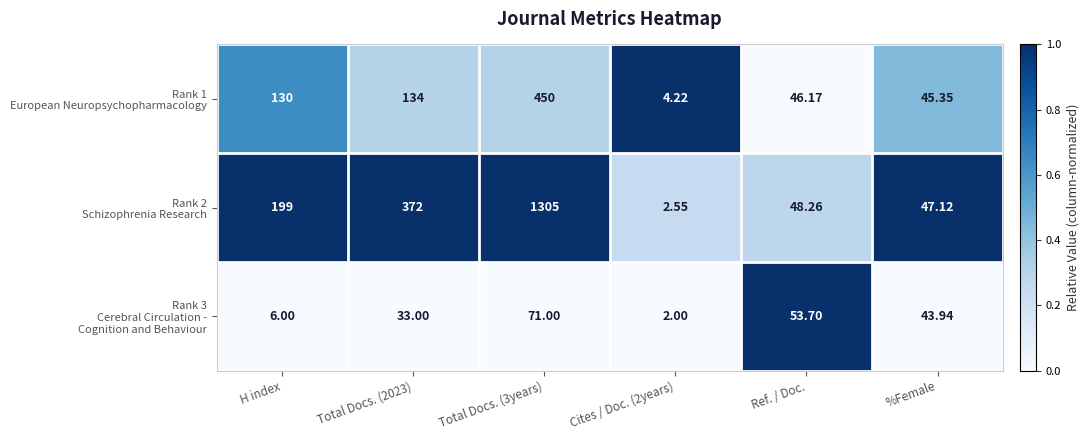

What is the greatest value displayed?

1305.0